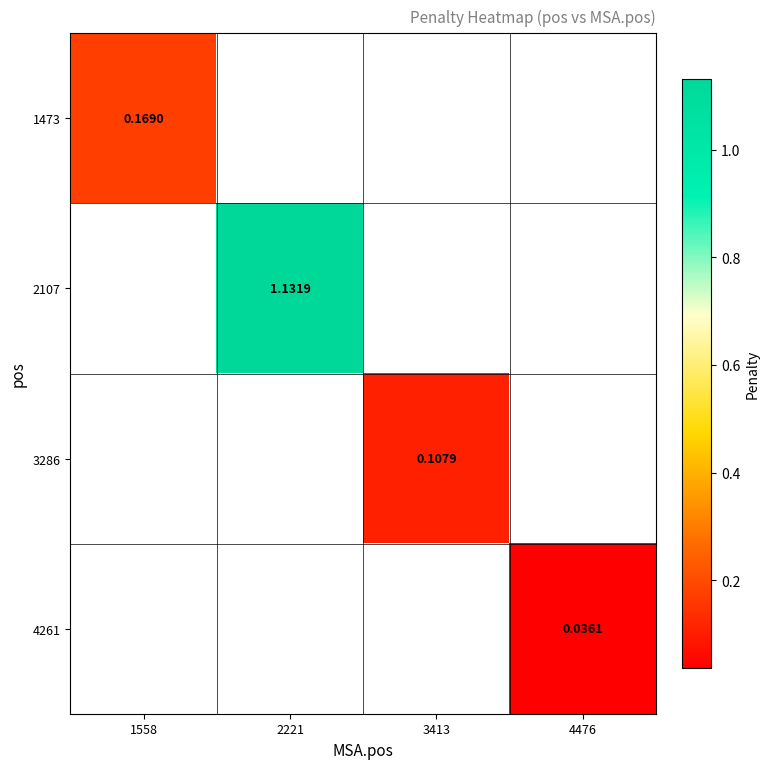

At which label does 2107 reach its minimum?

1558